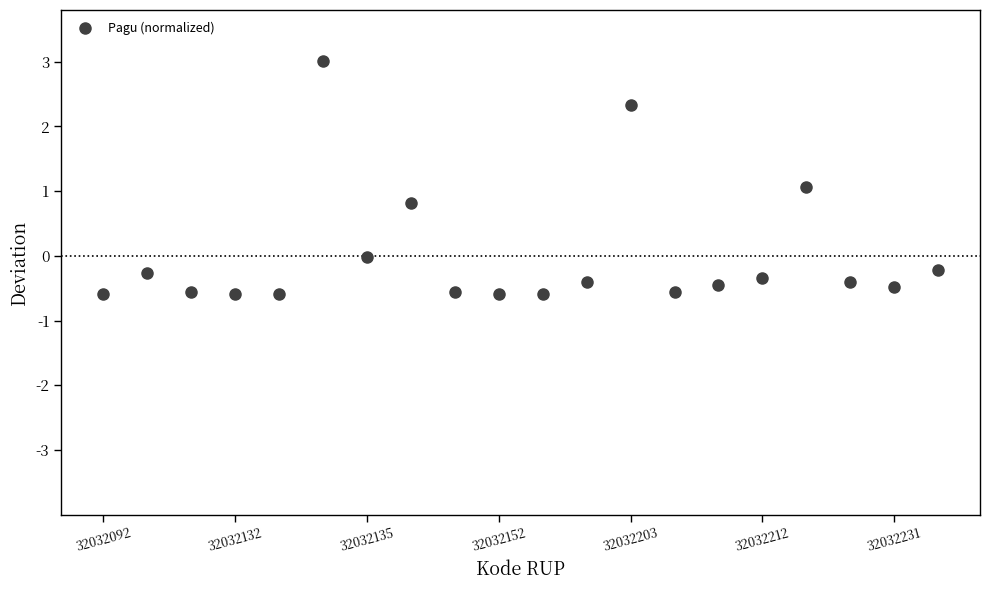

What is the range of Y values (max minus min)?

3.6